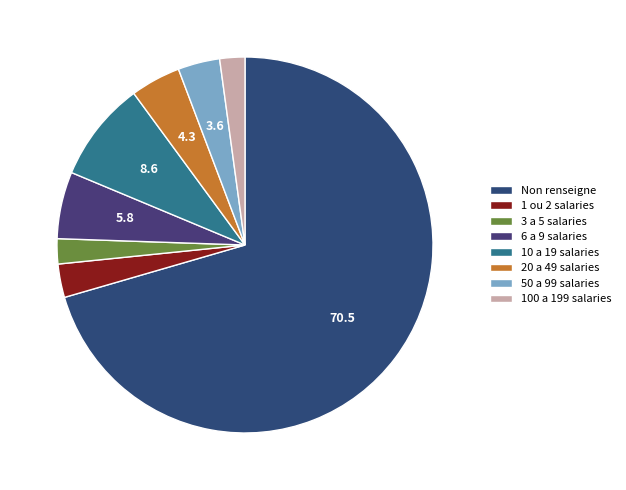

Rank the categories by value from highest to lowest.

NN, 11, 03, 12, 21, 01, 02, 22